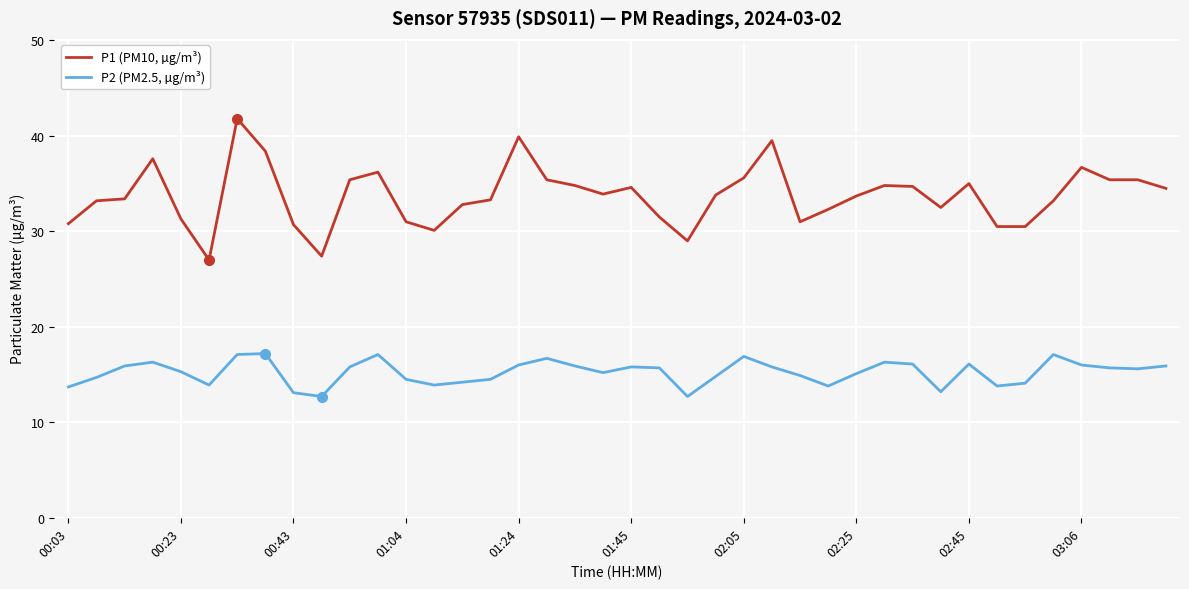

What is the maximum value for P1 (PM10, µg/m³)?

41.8